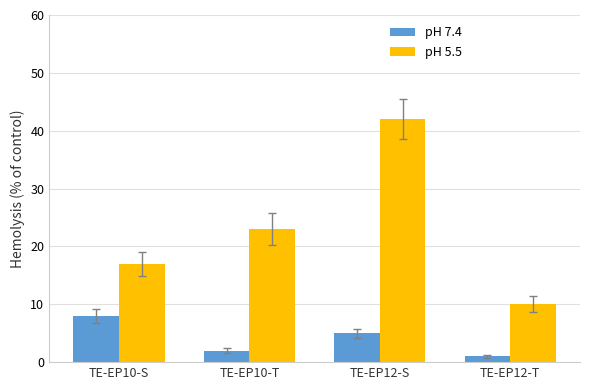

Which category has the lowest value in the pH 5.5 series?

TE-EP12-T